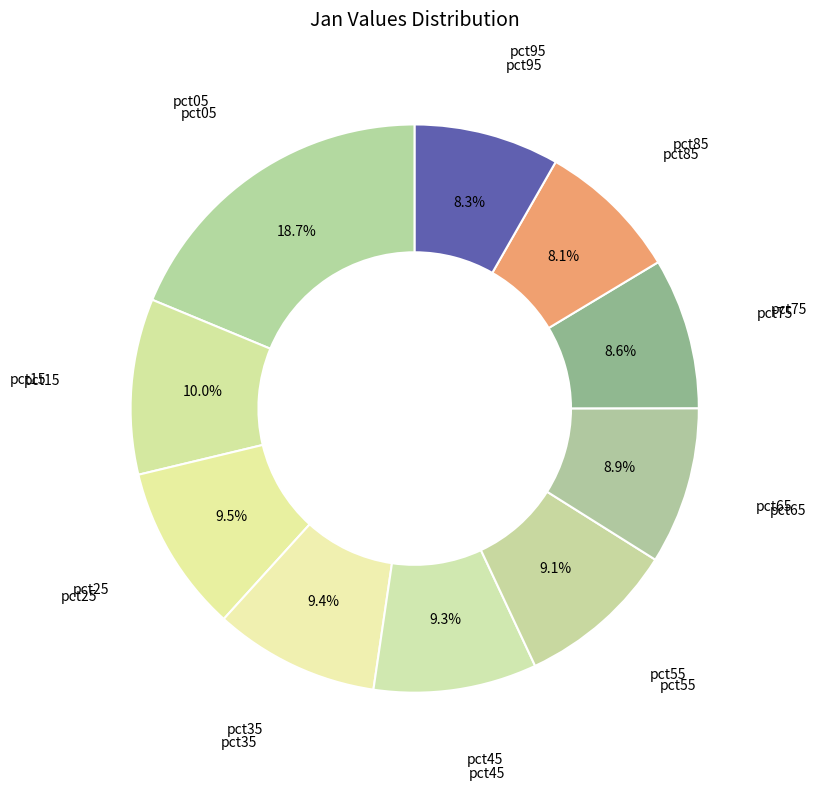

Count the number of slices in the pie.

10